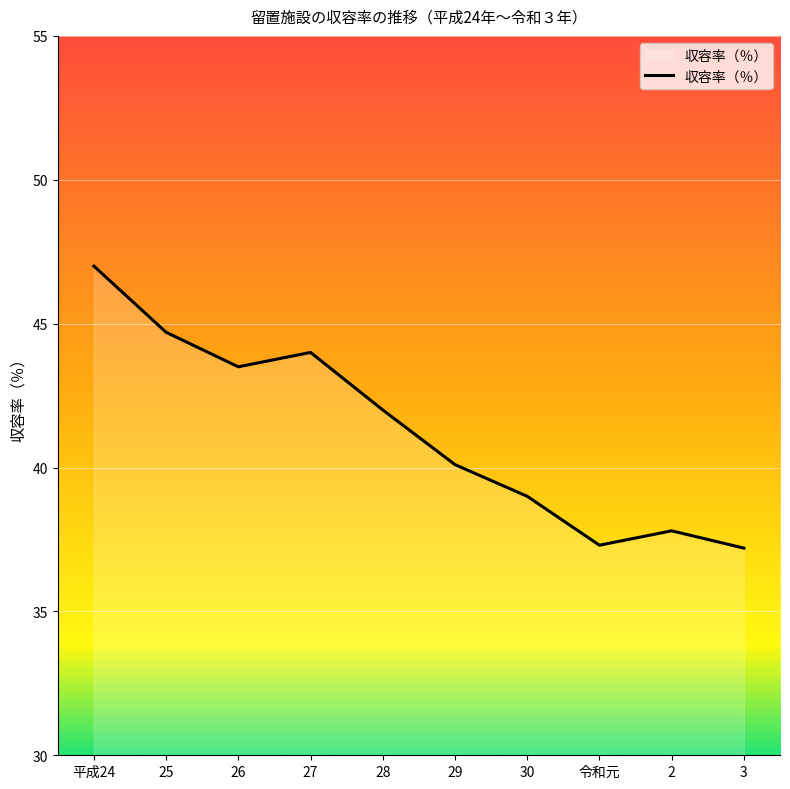

Which category has the highest value across all series?

平成24